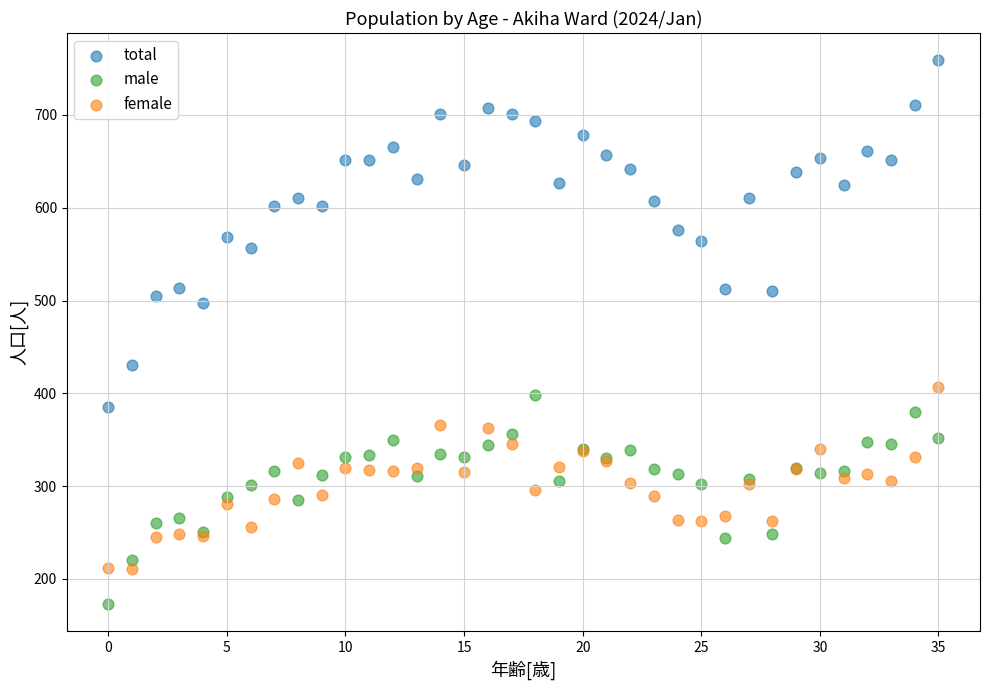

Which series reaches the maximum Y coordinate?

total